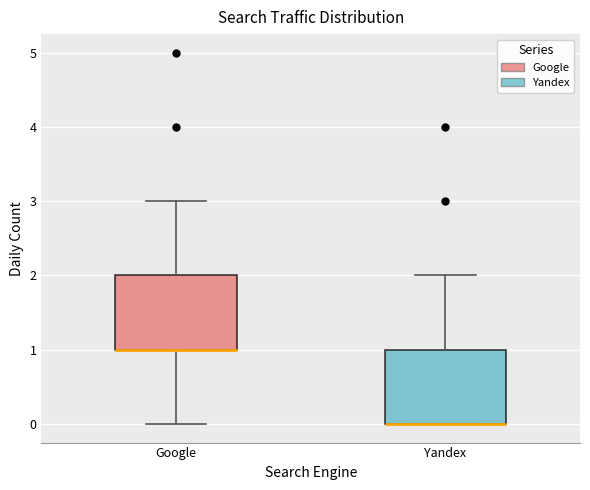

Where does the upper whisker of the box for Google end on the y-axis? The values are not printed on the chart, so give them approximately, as read against the axis.

3